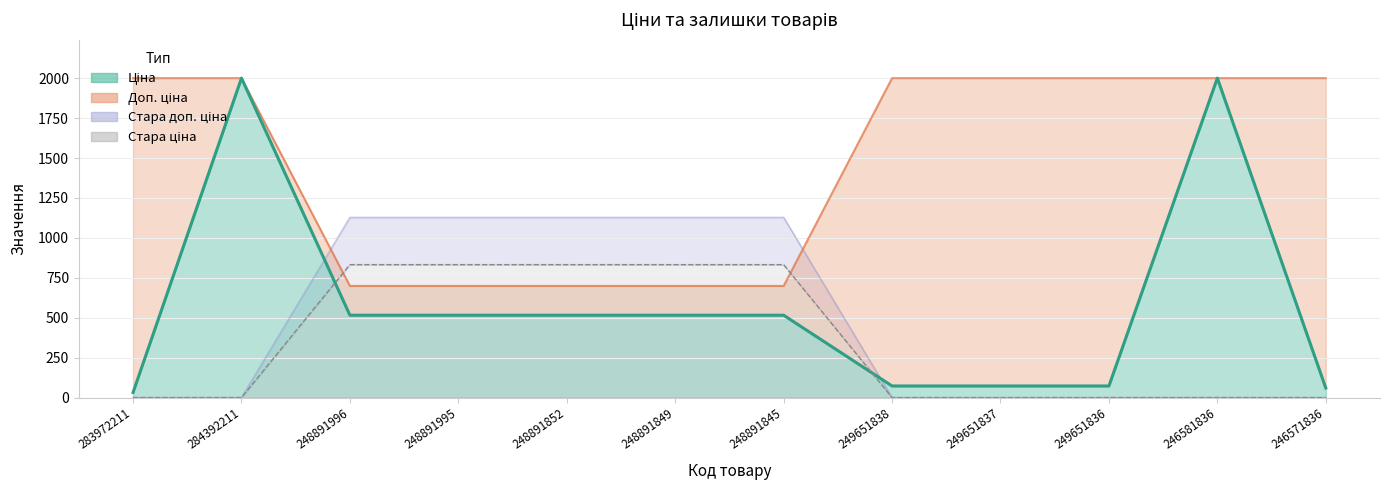

Reading left to right, extract all data points from this chart.

32.0	2000.0	515.8	515.8	515.8	515.8	515.8	72.7	72.7	72.7	2000.0	60.0